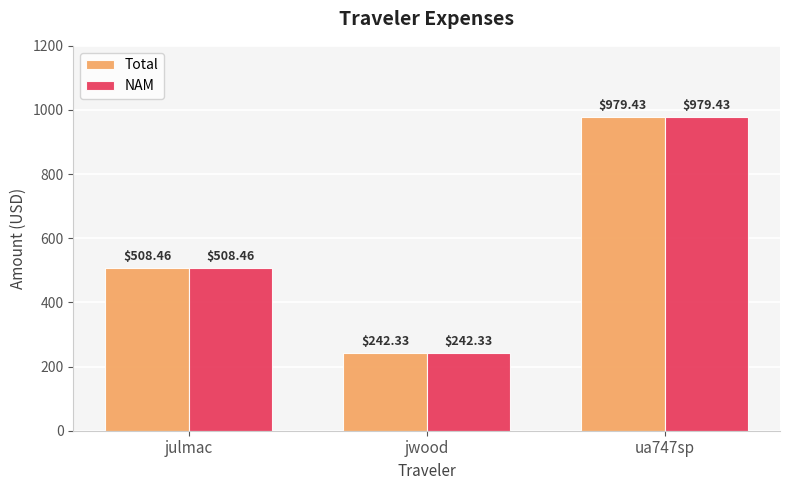

What is the difference between the second highest and minimum values in the Total series?

266.1